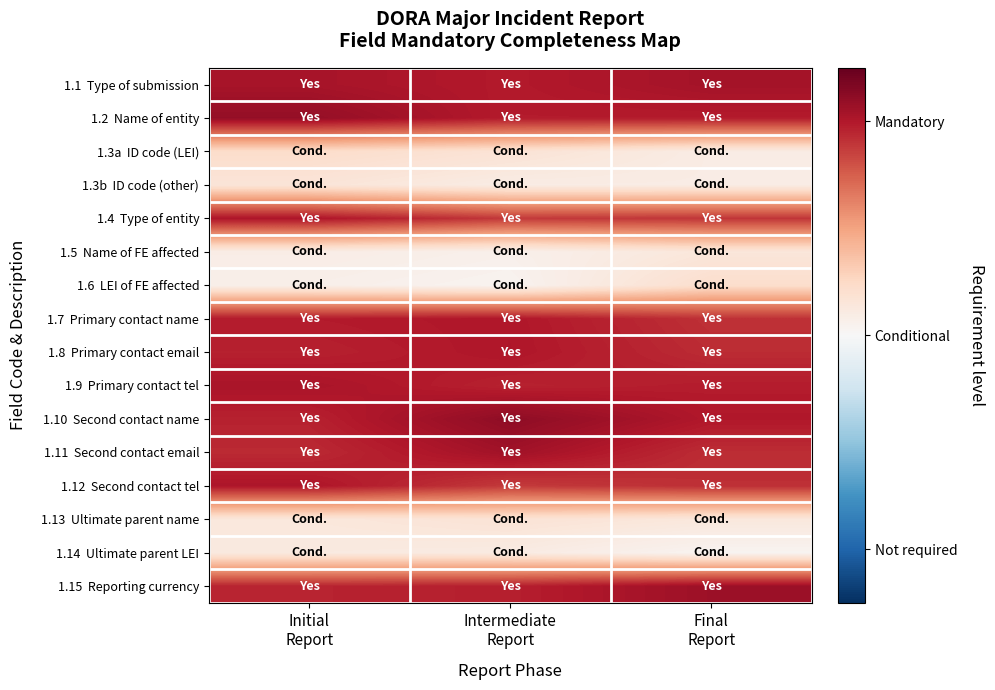

At which category is the sum across all series the highest?

Initial
Report